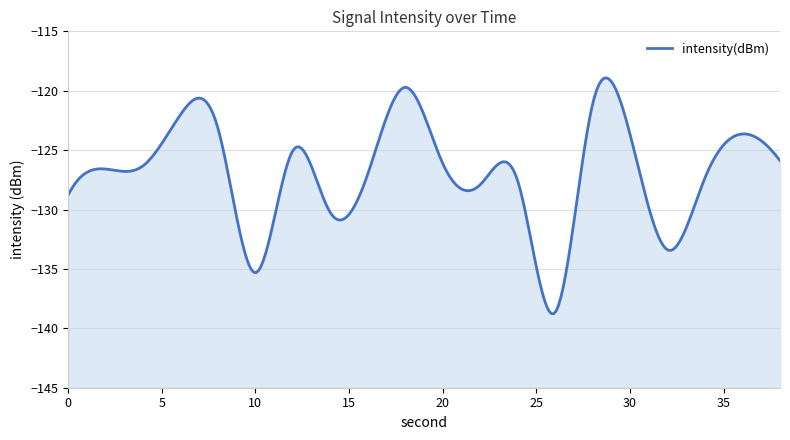

What is the change in value from 34 to 38?

+1.4